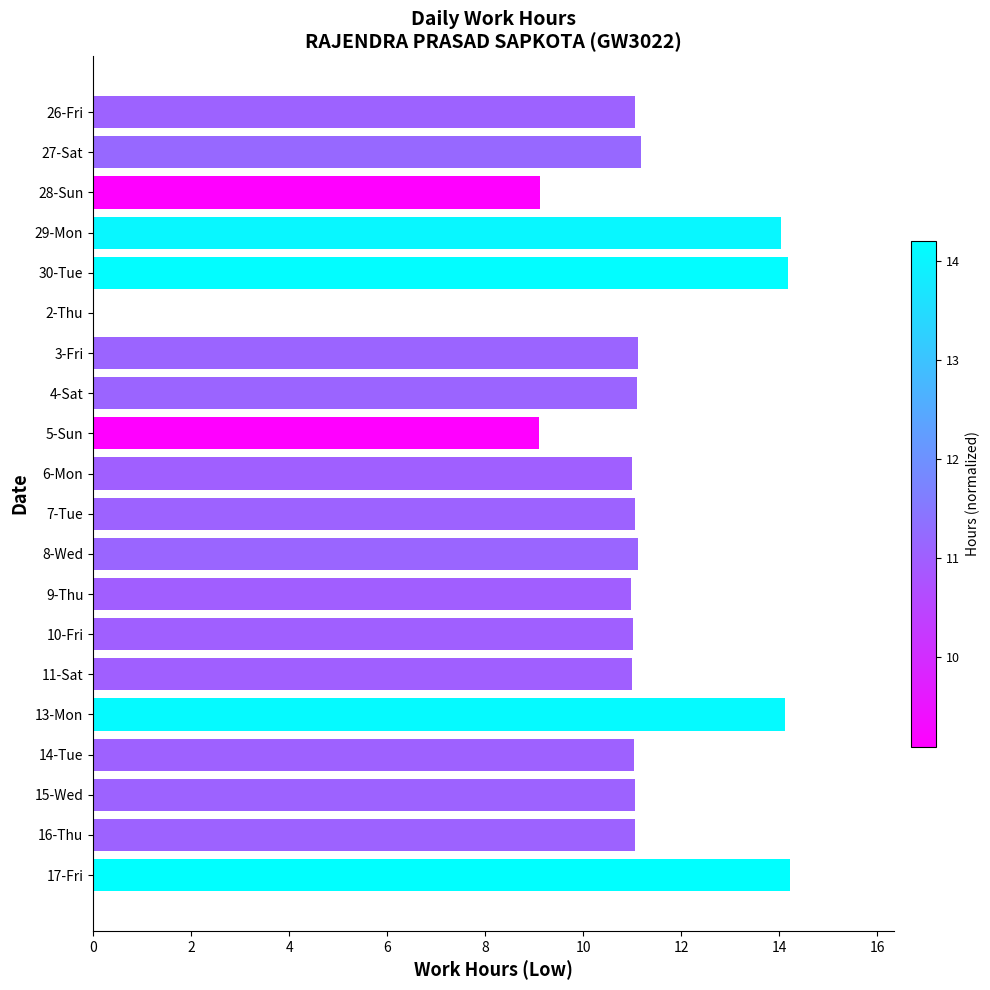

What is the ratio of the value at 10-Fri to the value at 3-Fri?

1.0